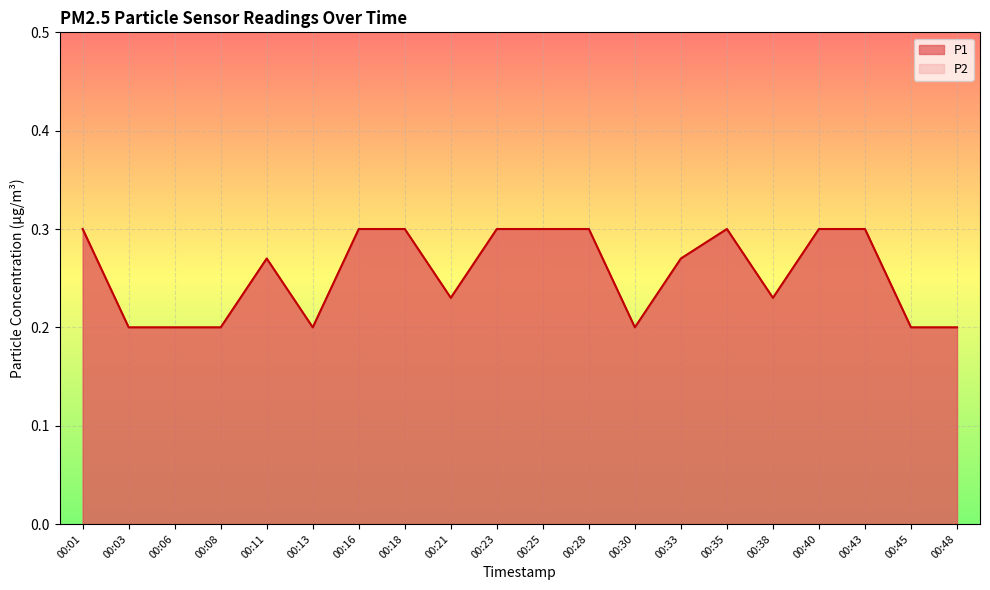

Reading left to right, what are all the values shown in this chart?

P1: 00:01=0.3	00:03=0.2	00:06=0.2	00:08=0.2	00:11=0.3	00:13=0.2	00:16=0.3	00:18=0.3	00:21=0.2	00:23=0.3	00:25=0.3	00:28=0.3	00:30=0.2	00:33=0.3	00:35=0.3	00:38=0.2	00:40=0.3	00:43=0.3	00:45=0.2	00:48=0.2
P2: 00:01=0.3	00:03=0.2	00:06=0.2	00:08=0.2	00:11=0.3	00:13=0.2	00:16=0.3	00:18=0.3	00:21=0.2	00:23=0.3	00:25=0.3	00:28=0.3	00:30=0.2	00:33=0.3	00:35=0.3	00:38=0.2	00:40=0.3	00:43=0.3	00:45=0.2	00:48=0.2